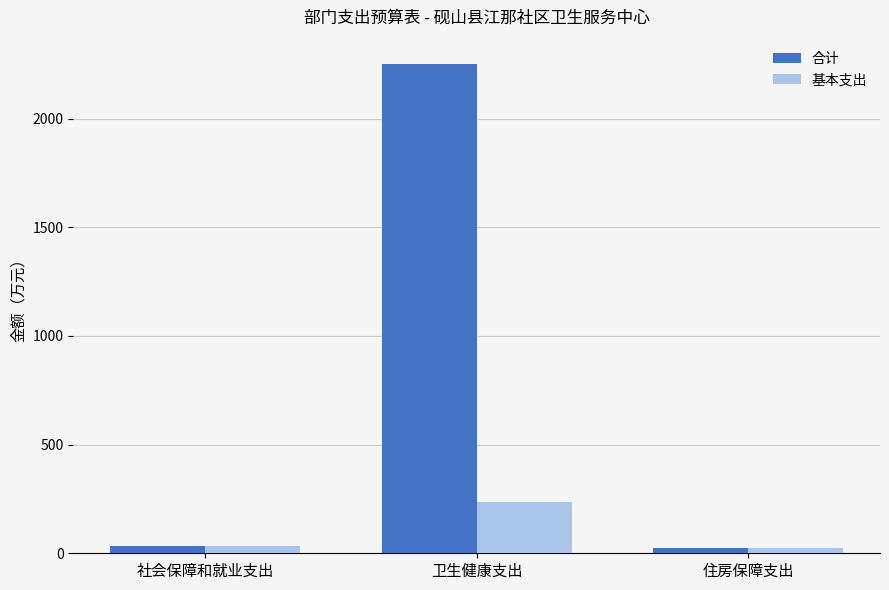

At which category does the chart reach its peak across all series?

卫生健康支出